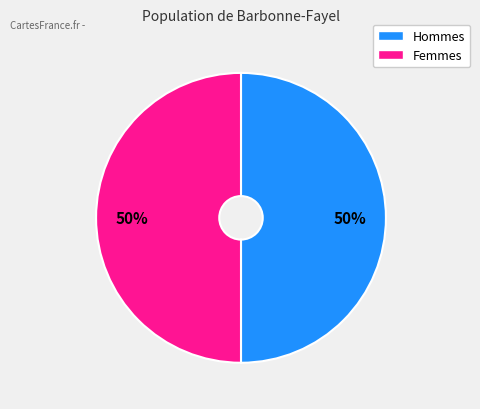

How many slices are in this pie chart?

2